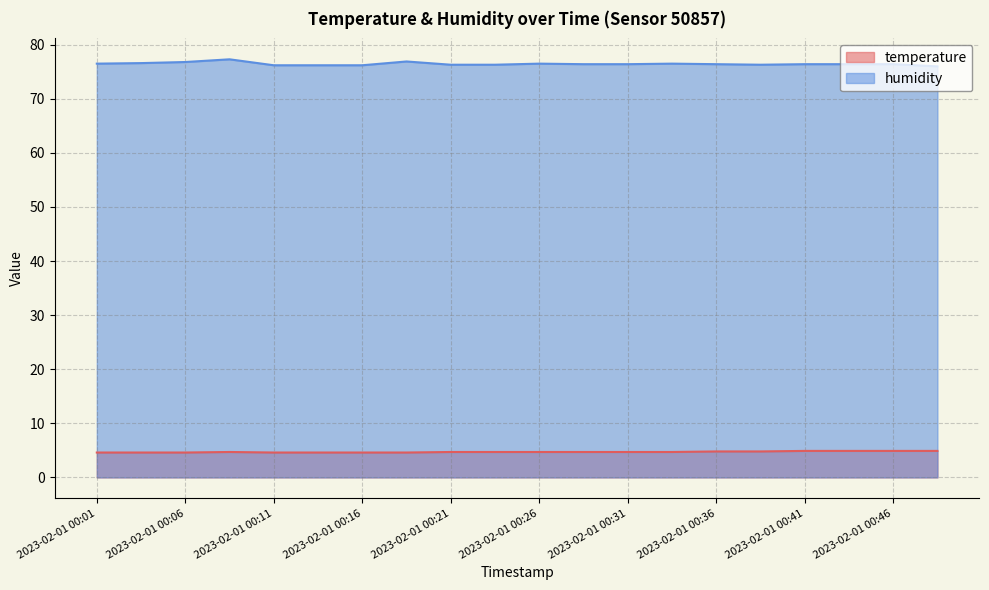

Reading right to left, transcribe all the data shown in this chart.

temperature: 2023-02-01 00:49=4.9	2023-02-01 00:46=4.9	2023-02-01 00:44=4.9	2023-02-01 00:41=4.9	2023-02-01 00:39=4.8	2023-02-01 00:36=4.8	2023-02-01 00:34=4.7	2023-02-01 00:31=4.7	2023-02-01 00:29=4.7	2023-02-01 00:26=4.7	2023-02-01 00:24=4.7	2023-02-01 00:21=4.7	2023-02-01 00:19=4.6	2023-02-01 00:16=4.6	2023-02-01 00:14=4.6	2023-02-01 00:11=4.6	2023-02-01 00:09=4.7	2023-02-01 00:06=4.6	2023-02-01 00:04=4.6	2023-02-01 00:01=4.6
humidity: 2023-02-01 00:49=76.0	2023-02-01 00:46=76.4	2023-02-01 00:44=76.4	2023-02-01 00:41=76.4	2023-02-01 00:39=76.3	2023-02-01 00:36=76.4	2023-02-01 00:34=76.5	2023-02-01 00:31=76.4	2023-02-01 00:29=76.4	2023-02-01 00:26=76.5	2023-02-01 00:24=76.3	2023-02-01 00:21=76.3	2023-02-01 00:19=76.9	2023-02-01 00:16=76.2	2023-02-01 00:14=76.2	2023-02-01 00:11=76.2	2023-02-01 00:09=77.3	2023-02-01 00:06=76.8	2023-02-01 00:04=76.6	2023-02-01 00:01=76.5